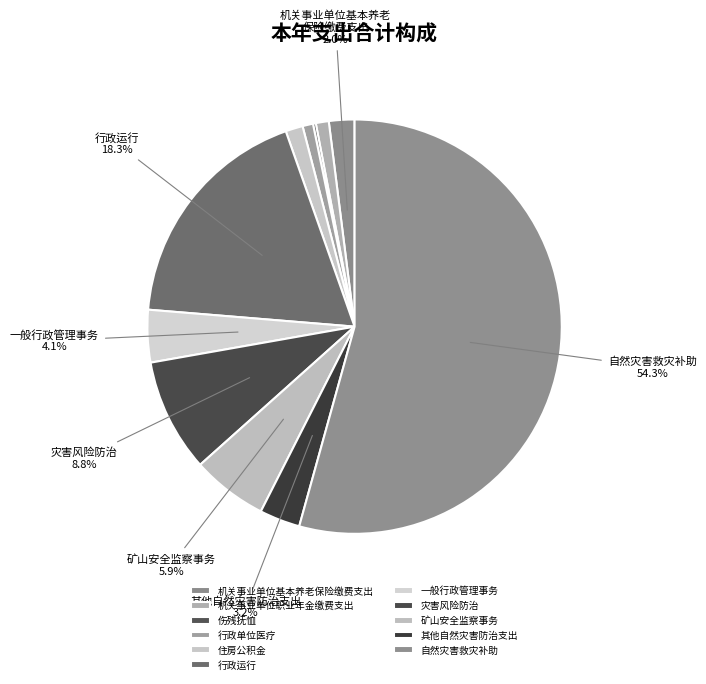

Which slice is the largest?

自然灾害救灾补助